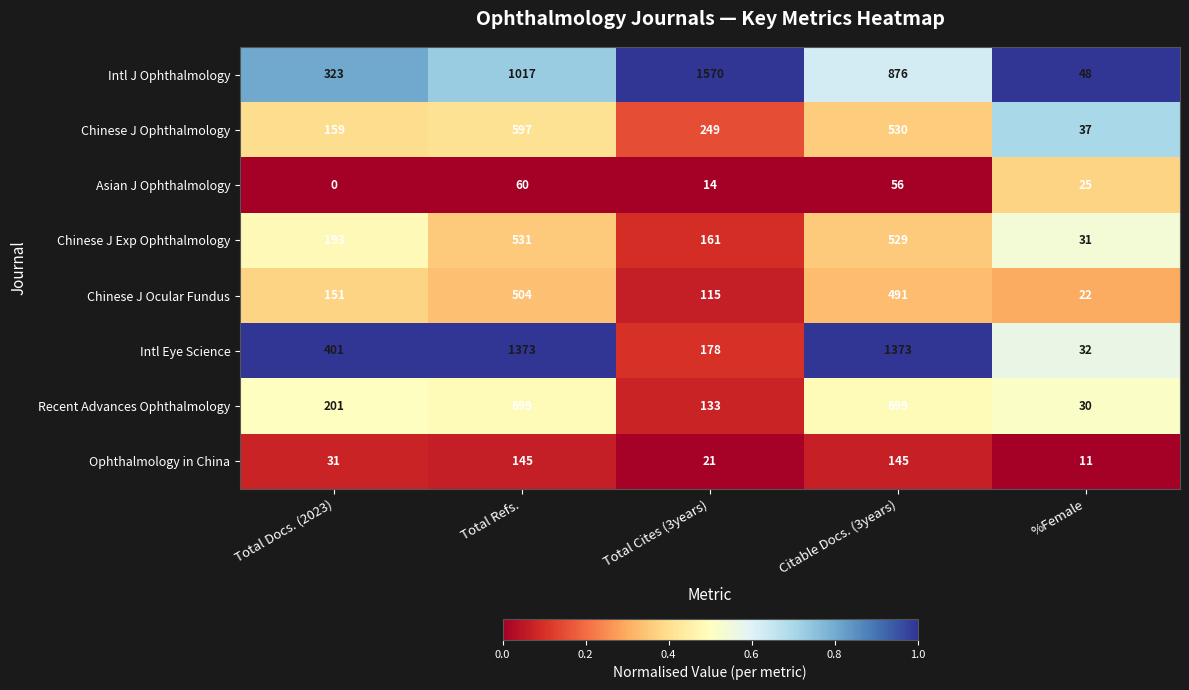

How many distinct data groups are displayed?

8